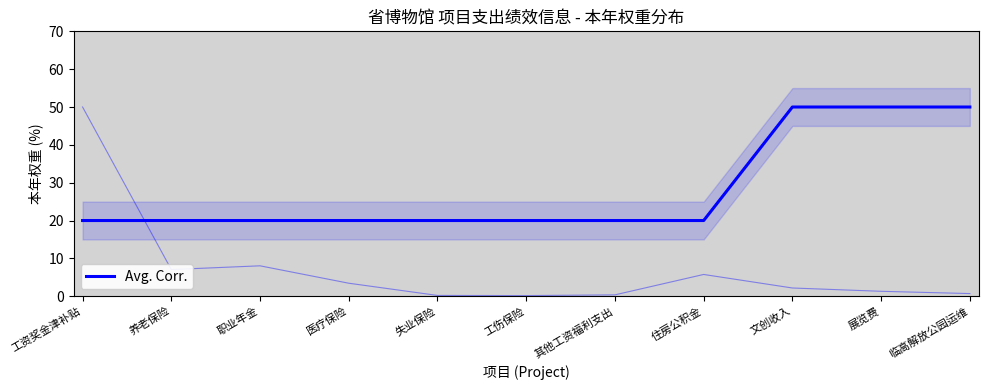

What position from the right is 其他工资福利支出?

5